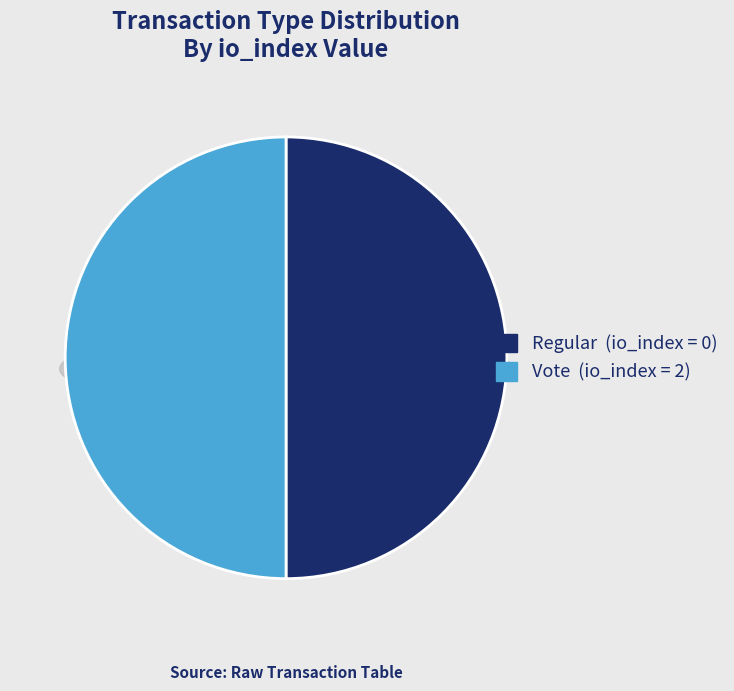

Does Regular (io_index=0) account for over 50% of the chart?

No